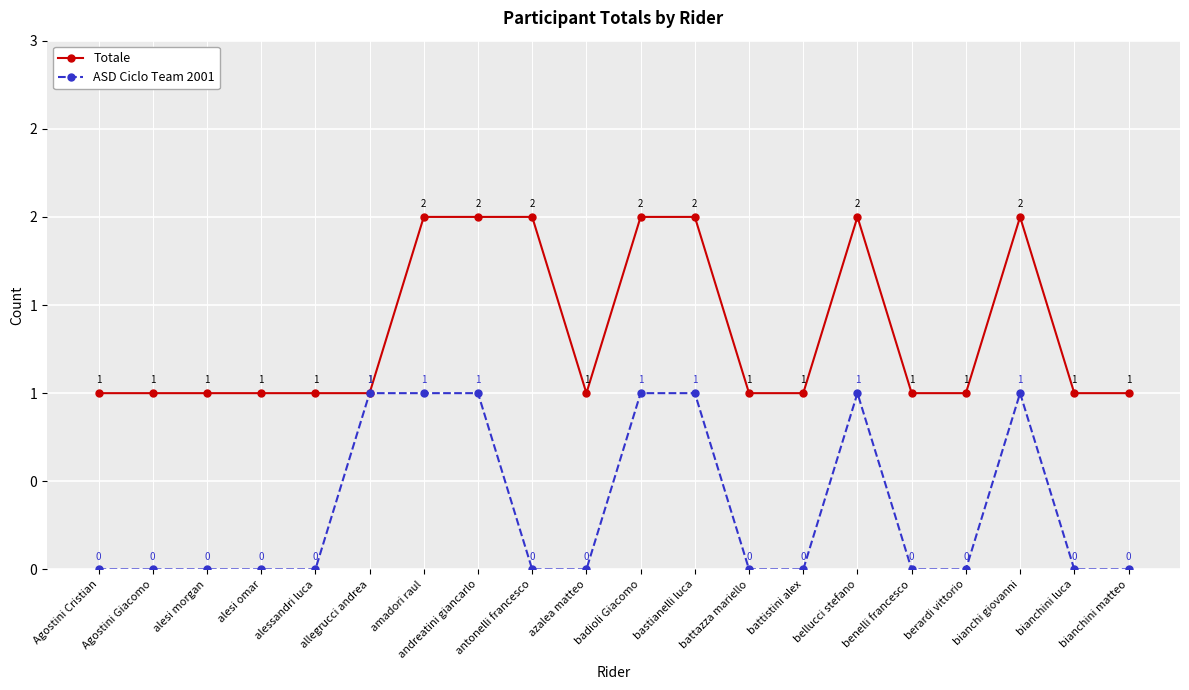

True or false: Totale and ASD Ciclo Team 2001 cross at least once.

False